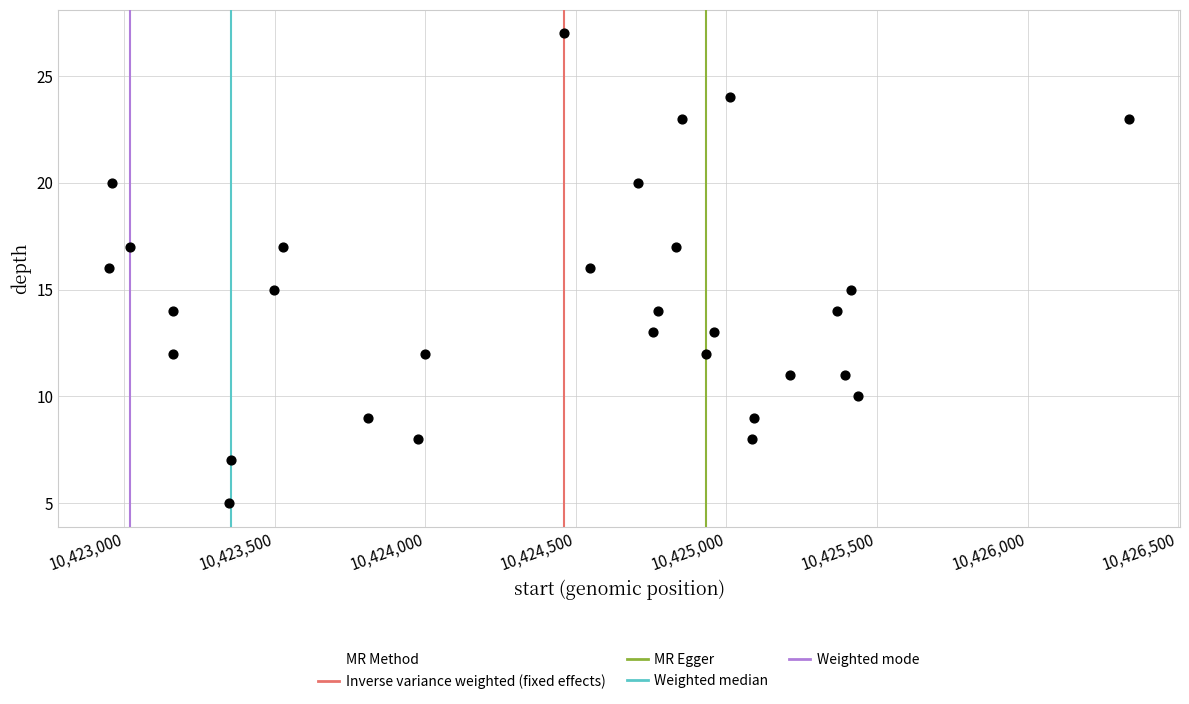

What is the range of Y values (max minus min)?

22